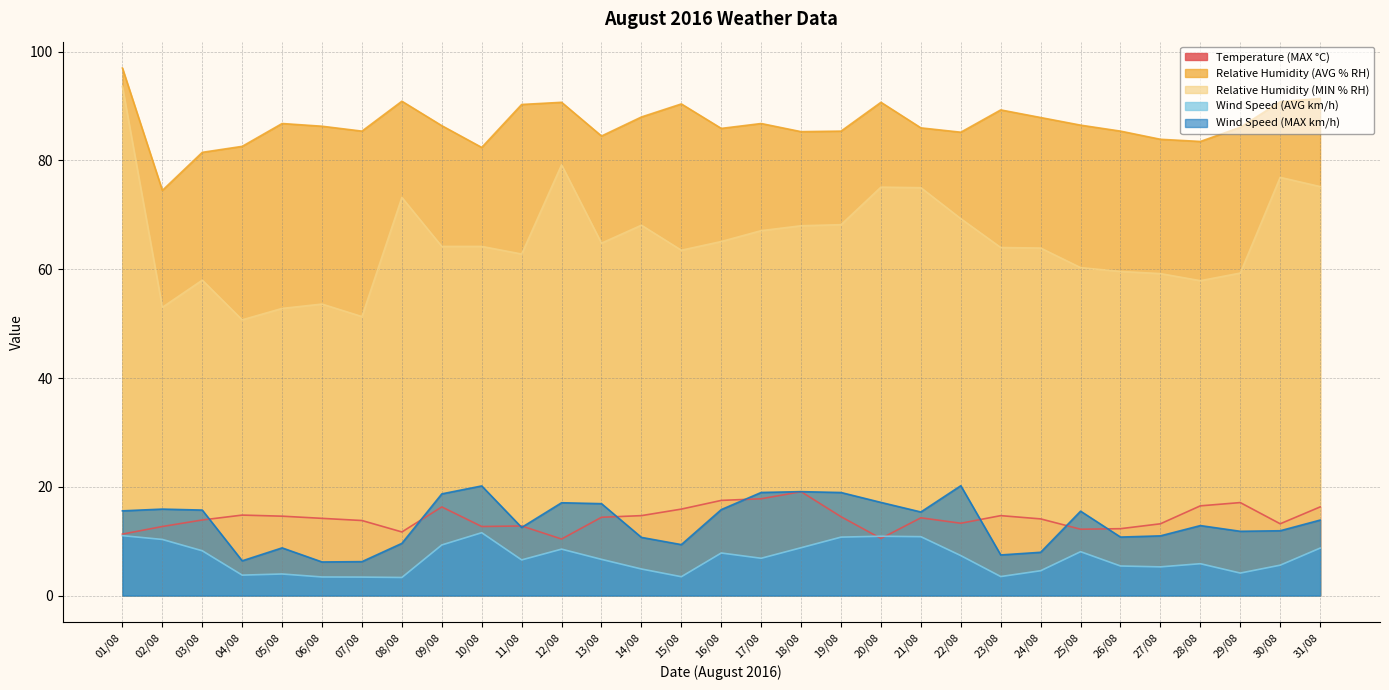

Is the value of Wind Speed (MAX km/h) at 12/08 greater than the value of Wind Speed (AVG km/h) at 10/08?

Yes